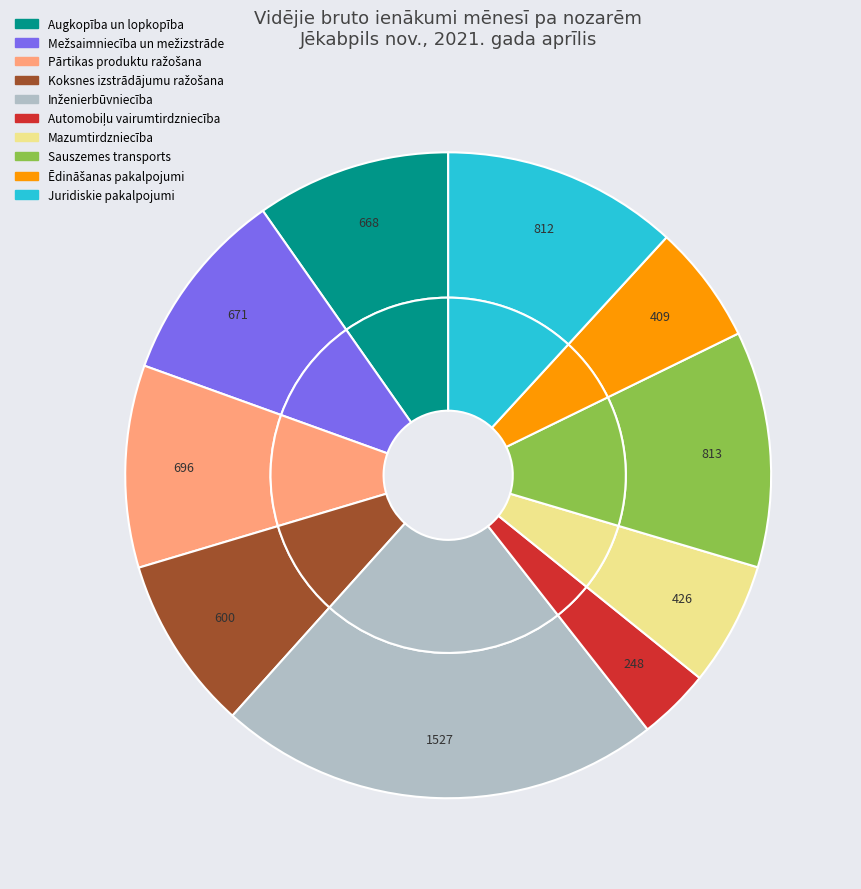

Count the number of slices in the pie.

10